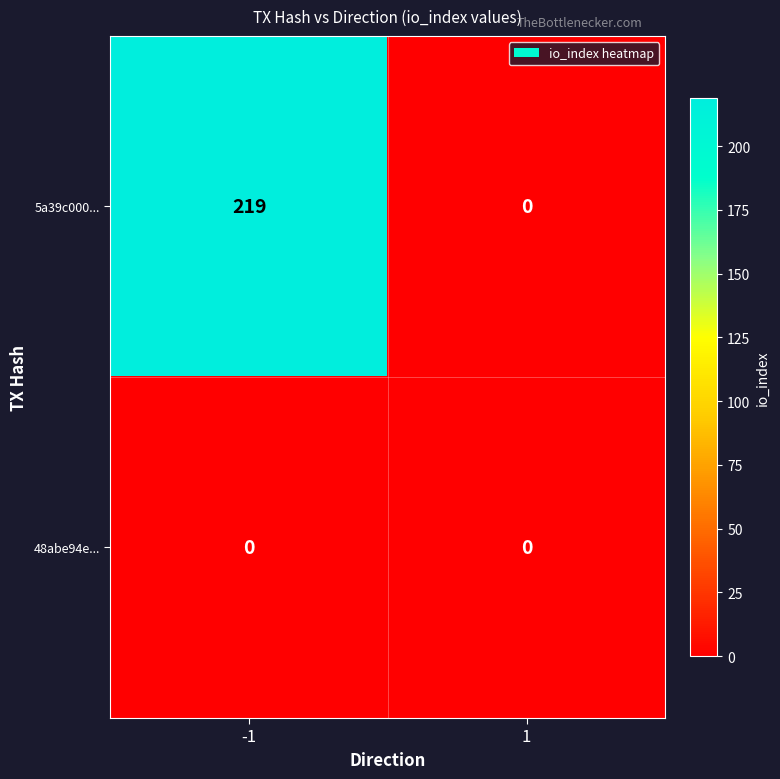

List the series in order of their overall mean, lowest first.

48abe94e..., 5a39c000...